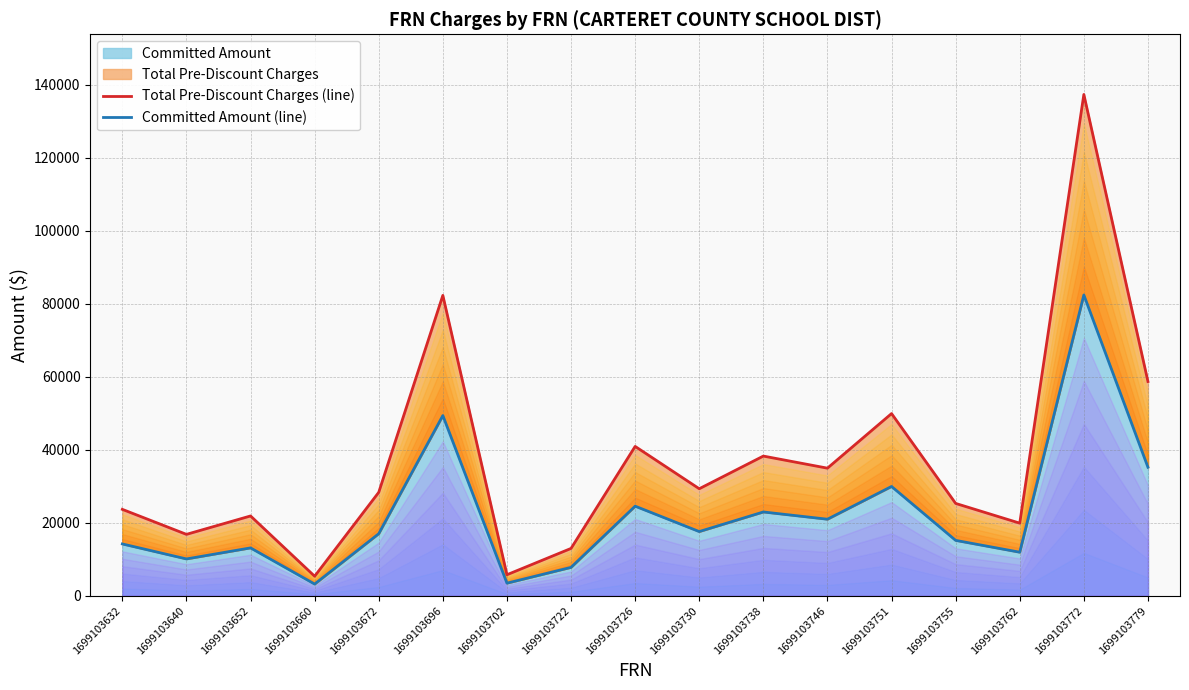

What is the difference between the maximum and minimum values in the Committed Amount (line) series?

79215.9